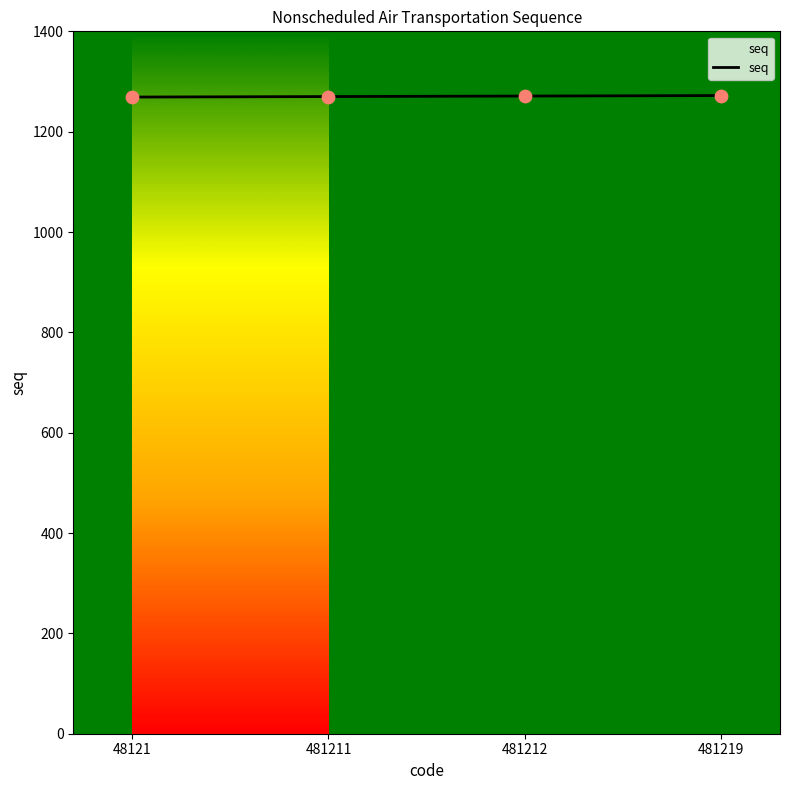

What is the change in value from 48121 to 481219?

+3